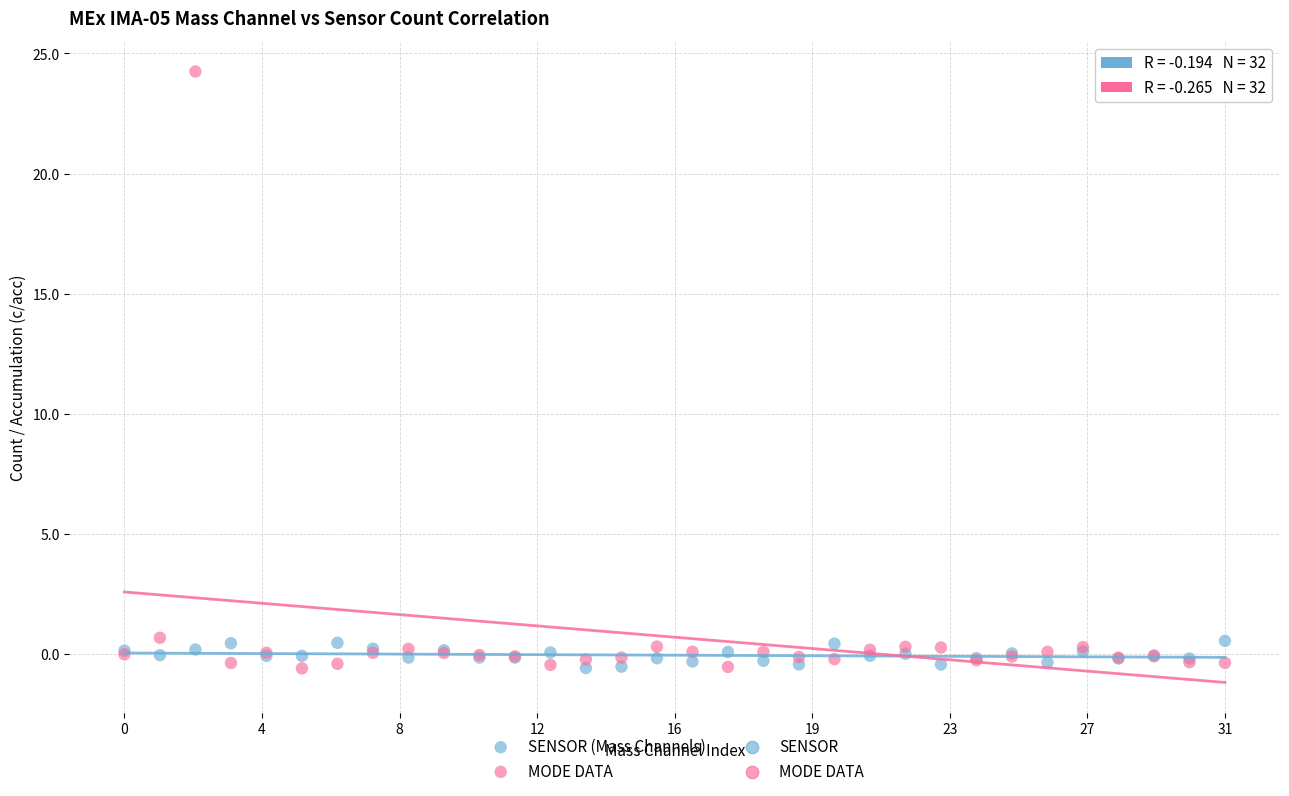

Which series reaches the maximum Y coordinate?

MODE DATA